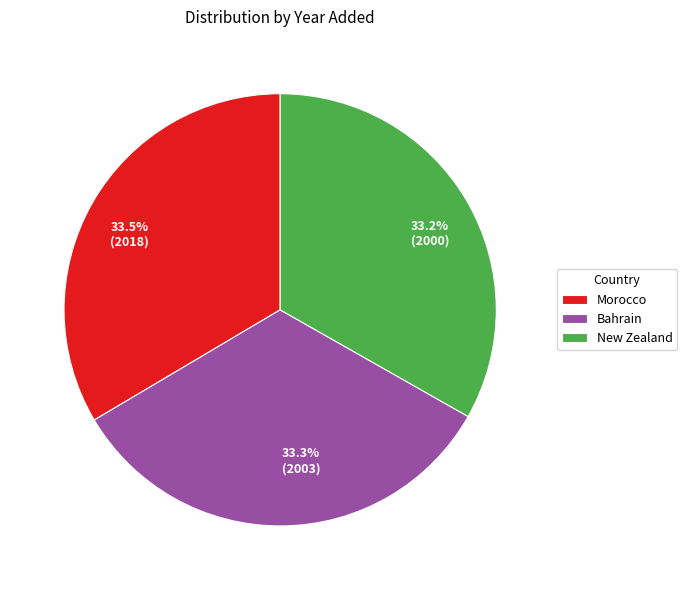

Count the number of slices in the pie.

3